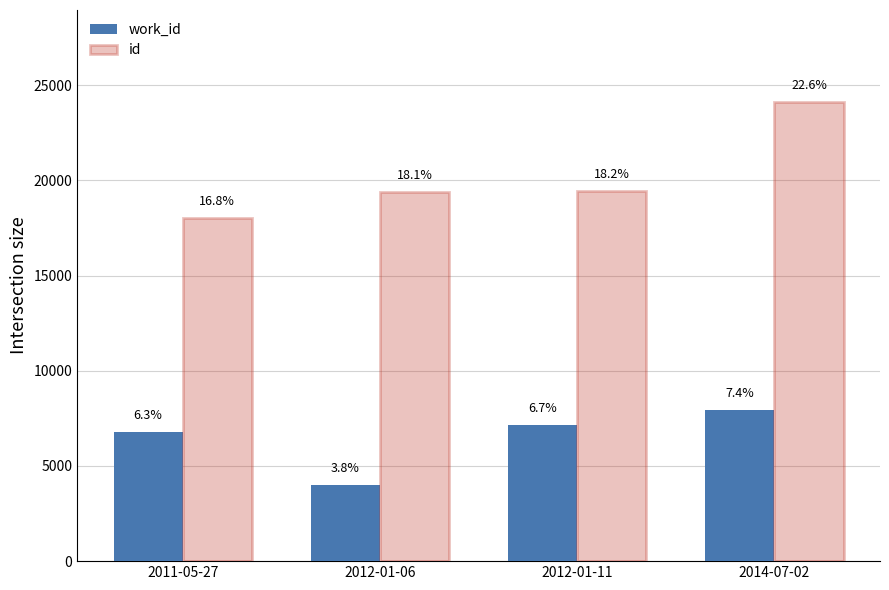

At 2012-01-06, list the series in order from largest to smallest.

id, work_id